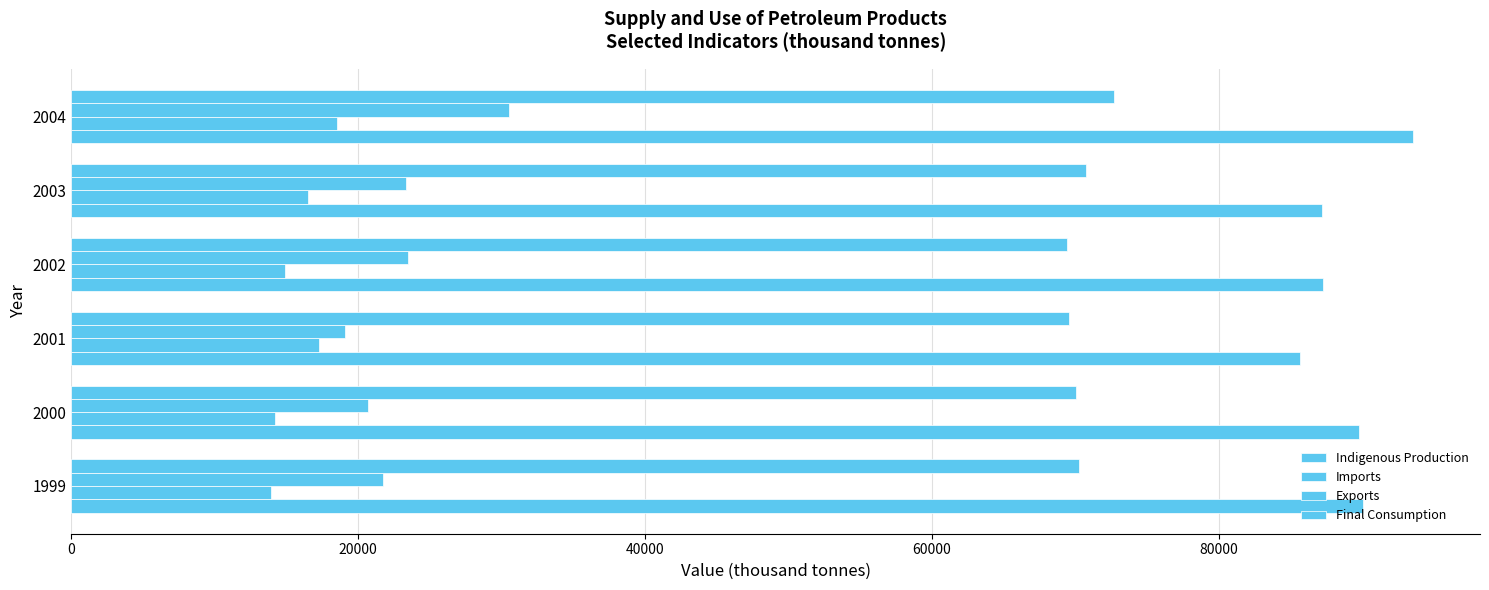

Reading left to right, extract all data points from this chart.

Indigenous Production: 90058.0	89764.9	85684.5	87290.7	87189.9	93552.0
Imports: 13896.0	14212.1	17234.0	14900.4	16472.0	18544.7
Exports: 21730.0	20676.6	19087.7	23444.2	23322.8	30494.6
Final Consumption: 70238.0	70024.0	69561.2	69447.5	70779.6	72689.7